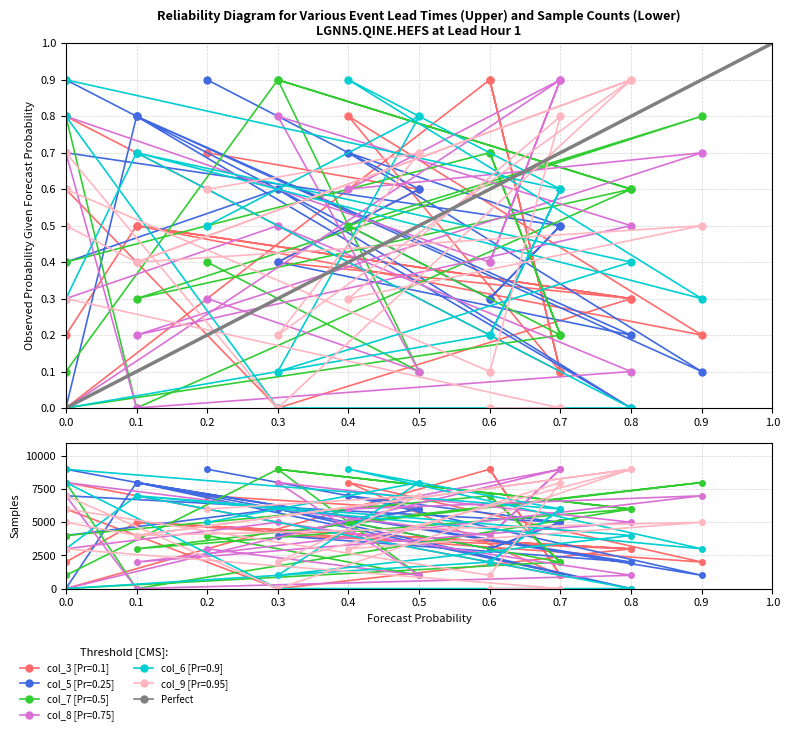

At which category is the sum across all series the highest?

0.4